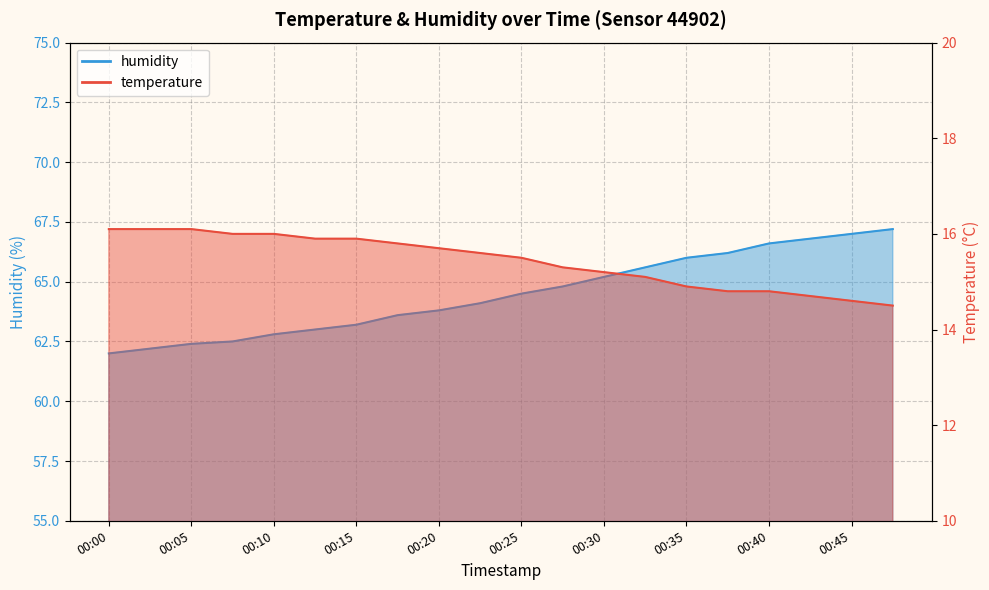

Where does the humidity series first go above 64?

00:23